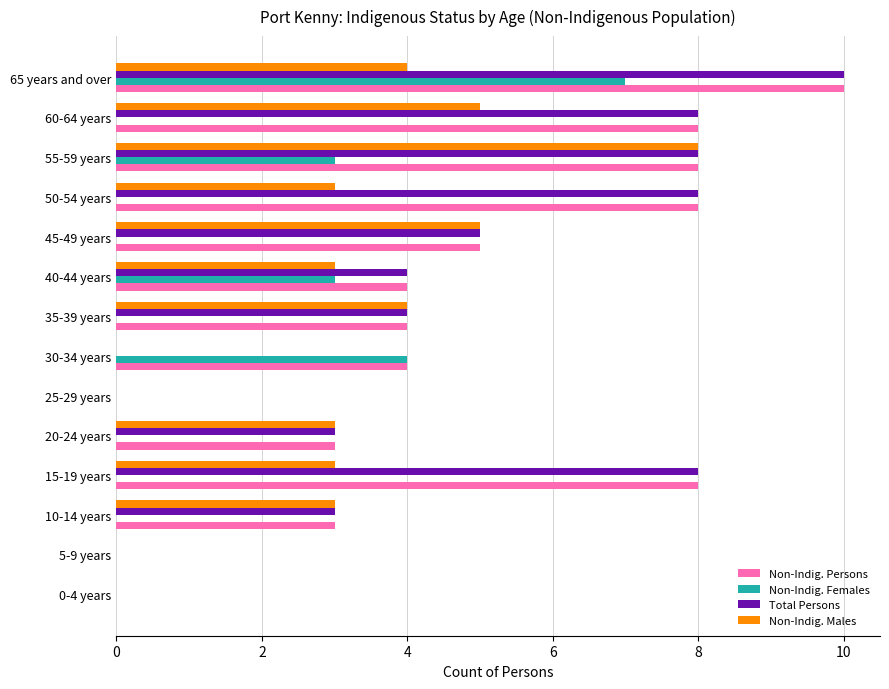

What is the total value across all series at 35-39 years?

12